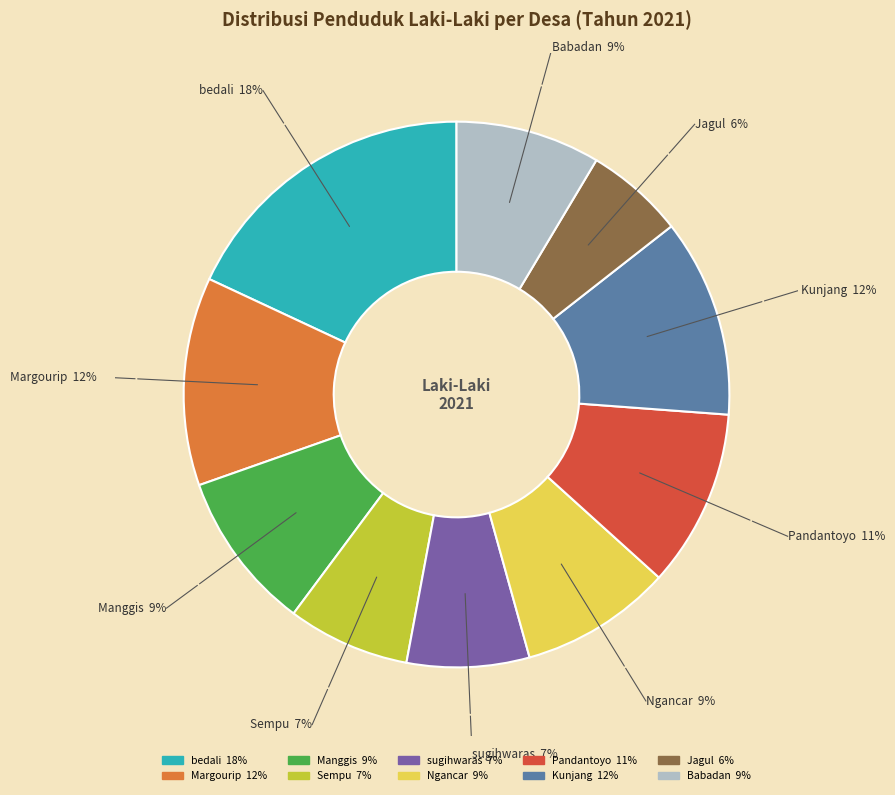

What percentage is the Margourip slice, to the nearest percent?

12%